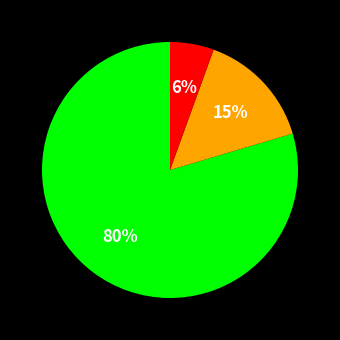

Is there a majority slice in this chart?

Yes